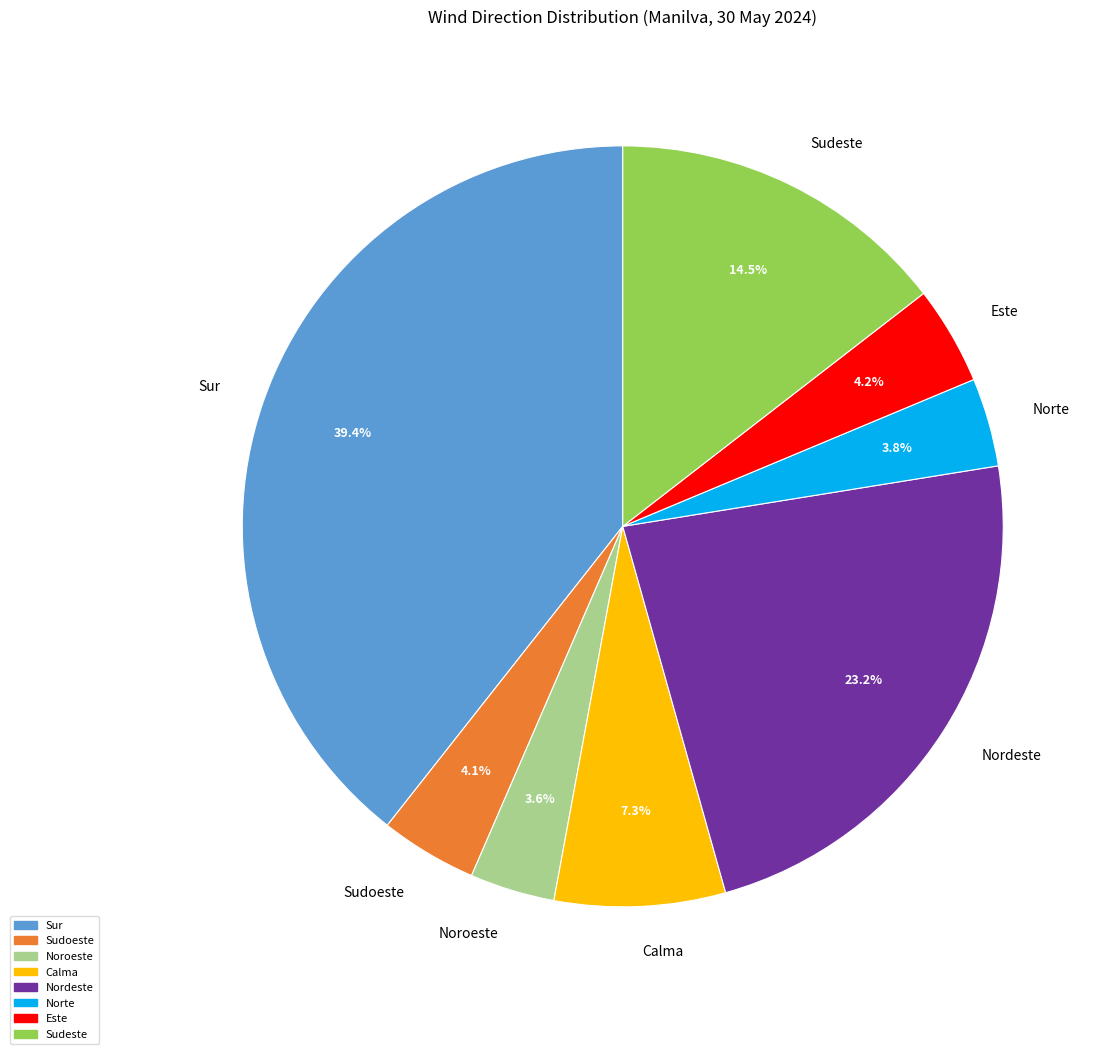

Which has a higher value, Noroeste or Sur?

Sur